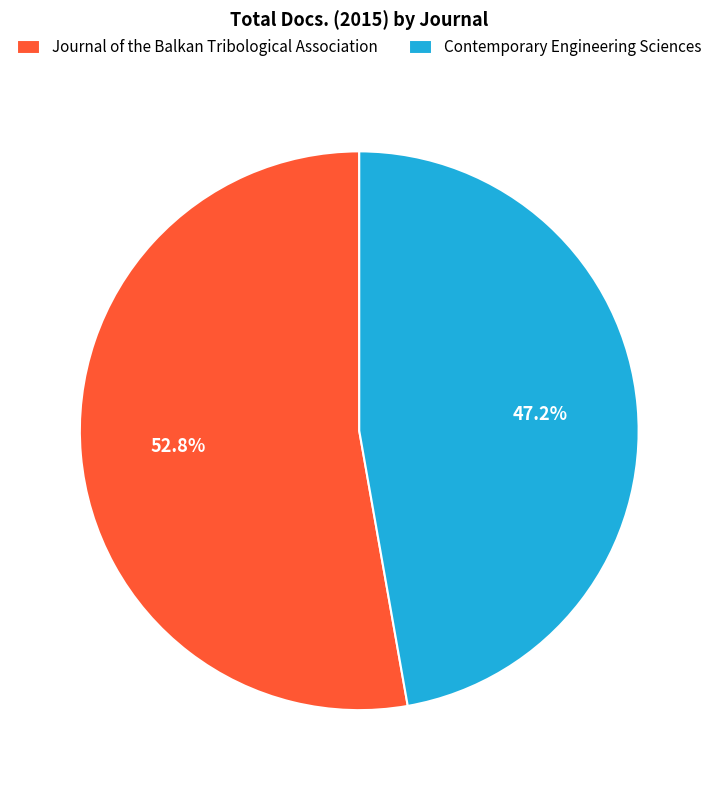

Is there any slice that represents more than half of the pie?

Yes